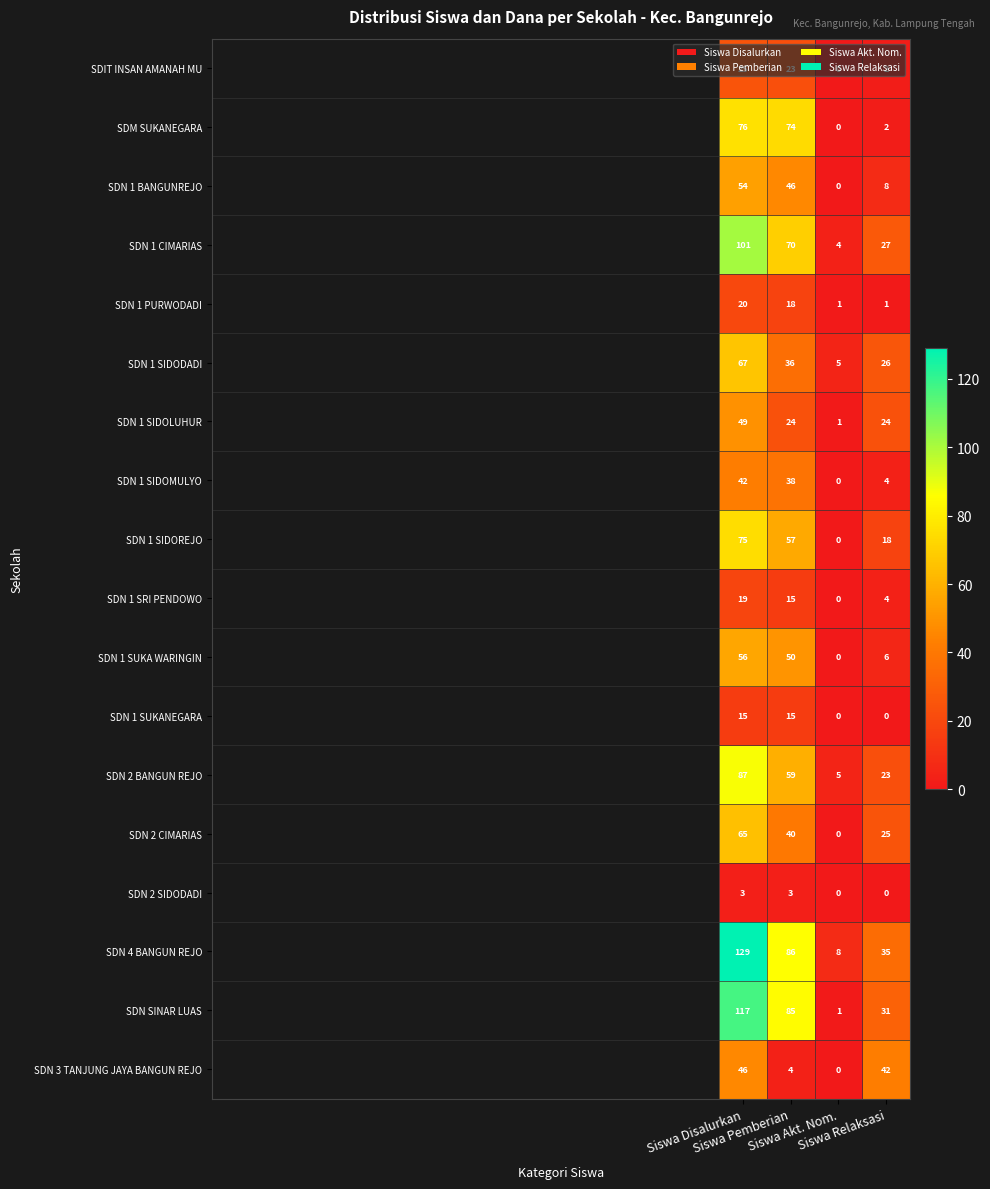

What is the difference between the second highest and second lowest values in the SDN 4 BANGUN REJO series?

51